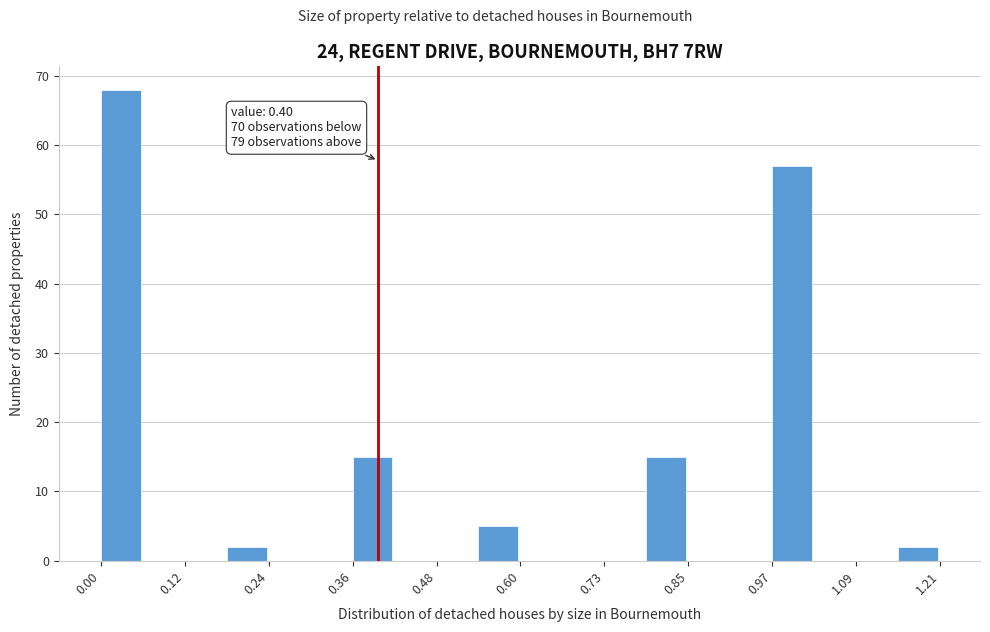

Read against the x-axis, roughly where is the centre of the tallest bar?

0.02